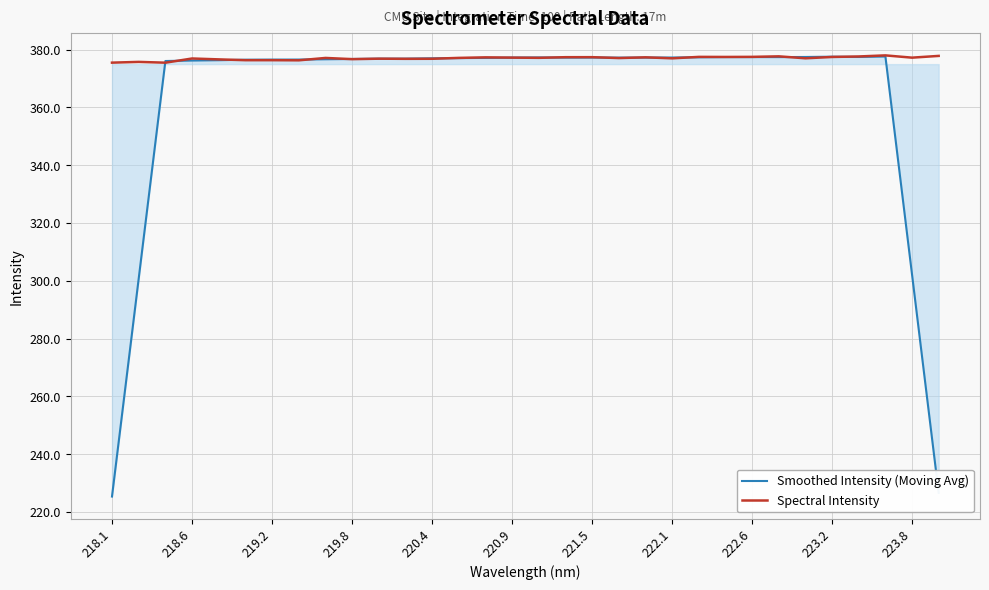

List the series in order of their overall mean, highest first.

Spectral Intensity, Smoothed Intensity (Moving Avg)